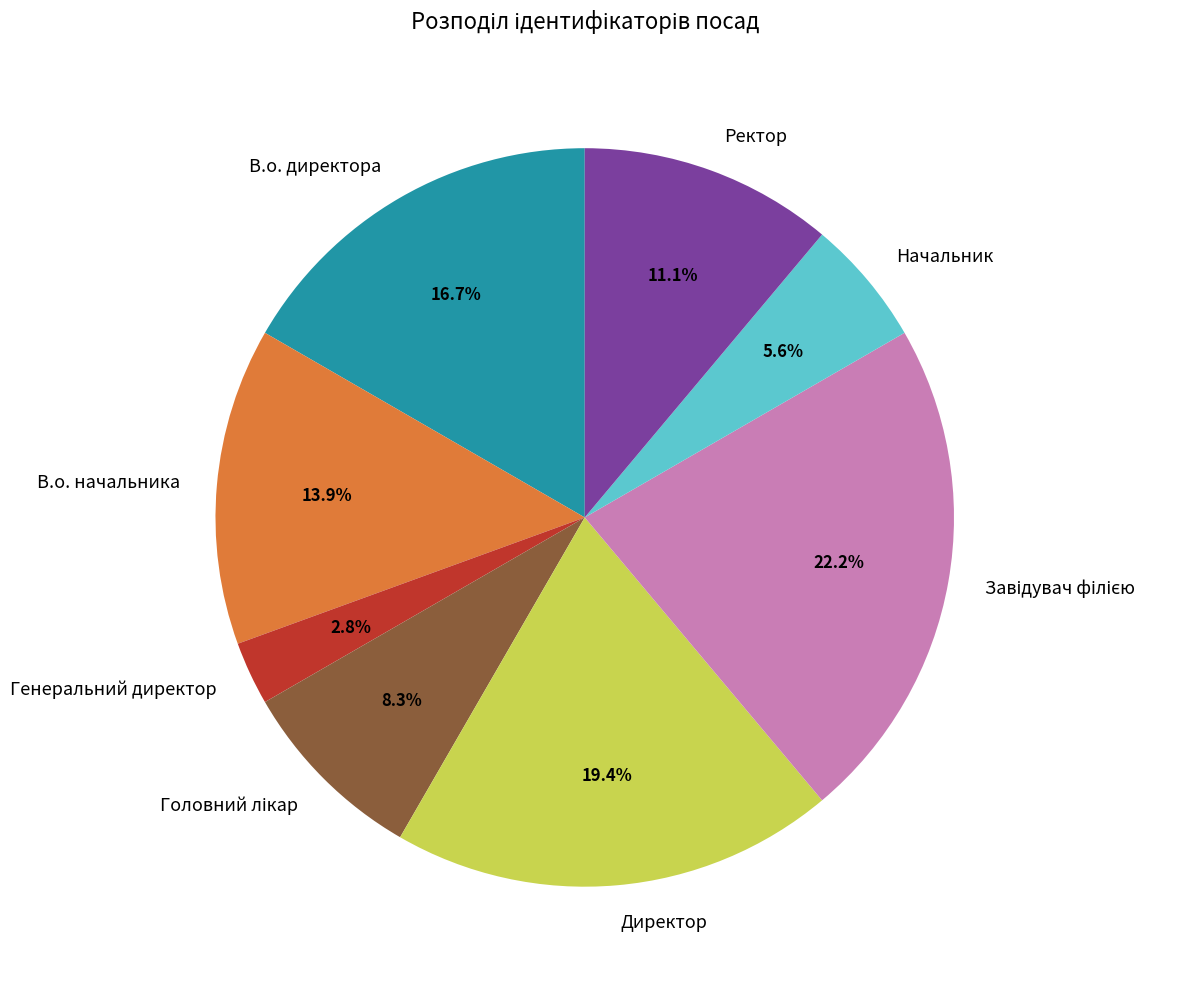

Is there any slice that represents more than half of the pie?

No